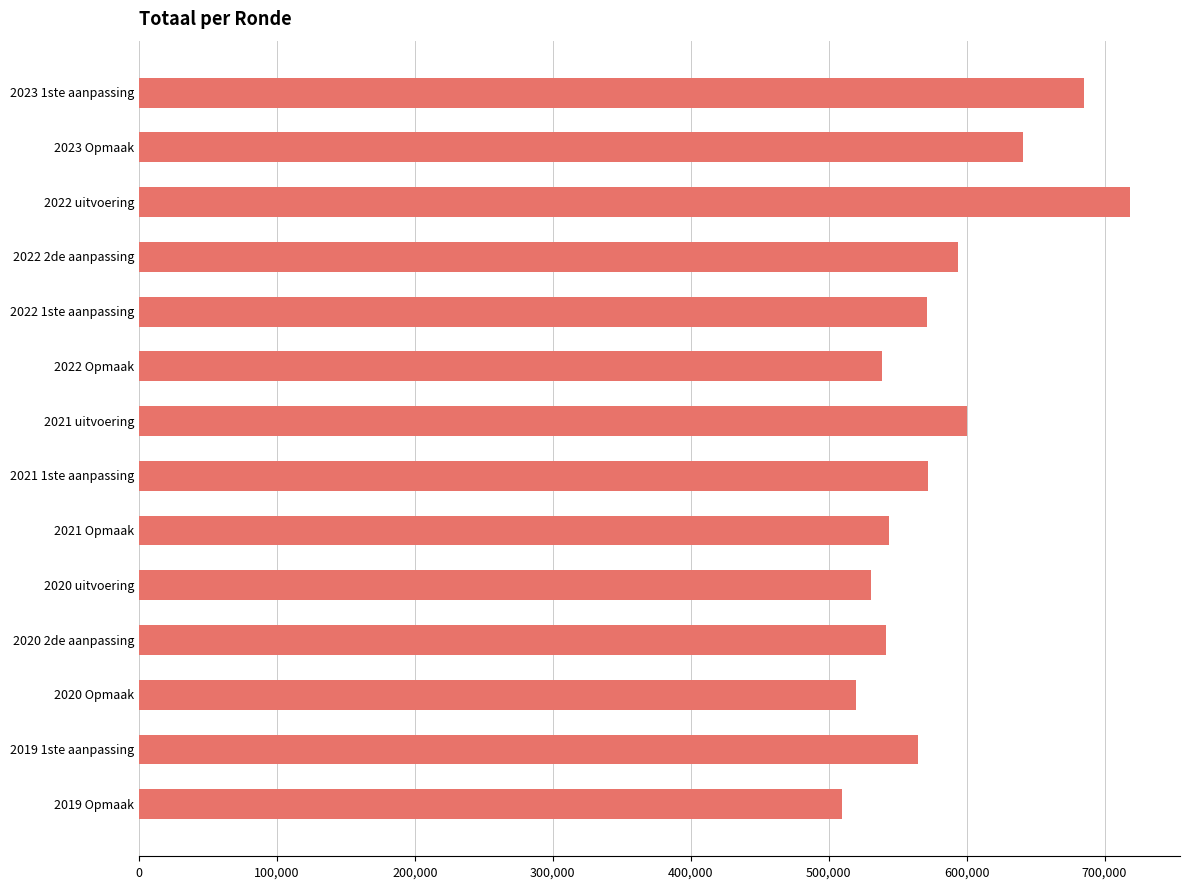

At which category does the chart reach its peak across all series?

2022 uitvoering